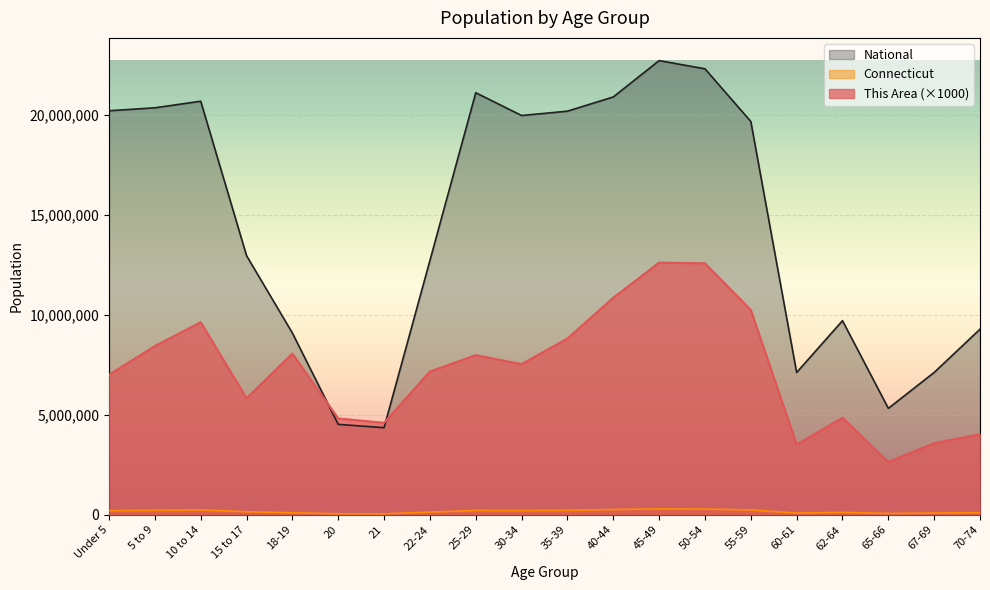

What is the total value across all series at 15 to 17?

18929327